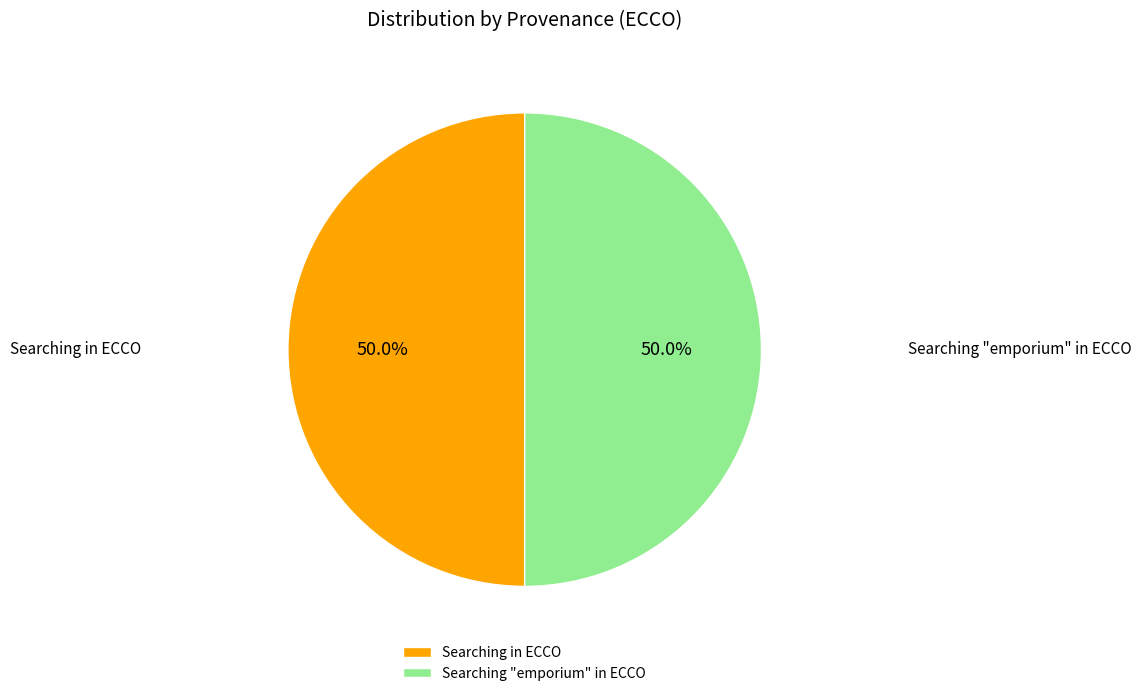

Is the sum of Searching in ECCO and Searching "emporium" in ECCO greater than half?

Yes